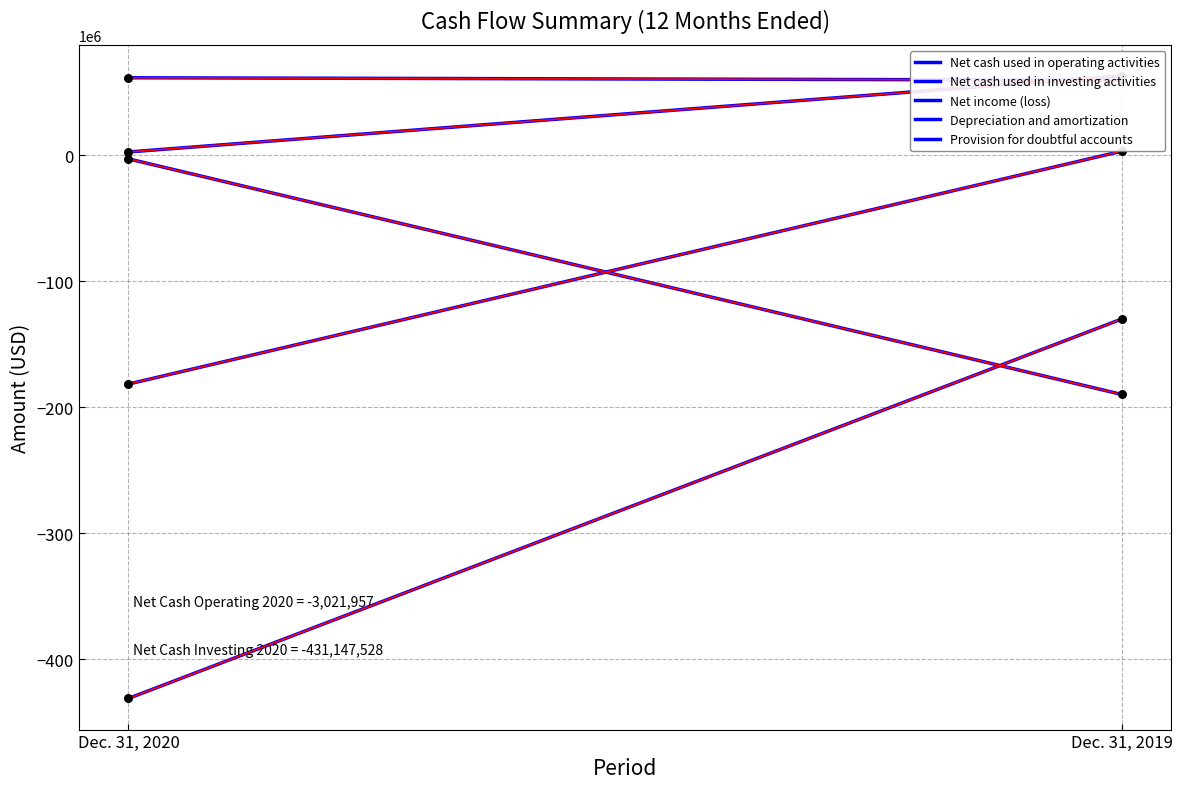

What are all the series names shown in the legend?

Net cash used in operating activities, Net cash used in investing activities, Net income (loss), Depreciation and amortization, Provision for doubtful accounts